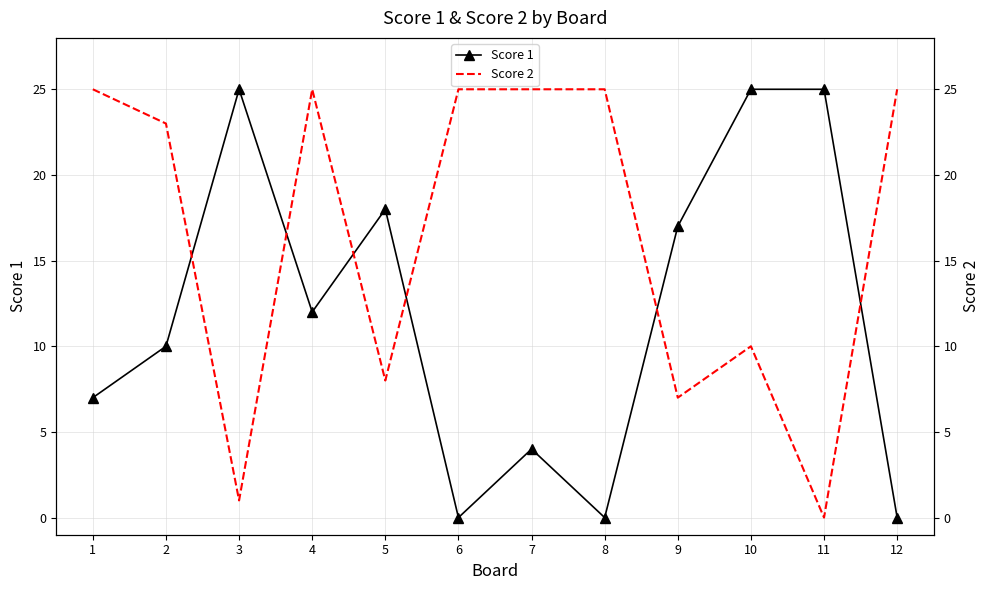

The Score 1 series shows 27 at 9. True or false?

False